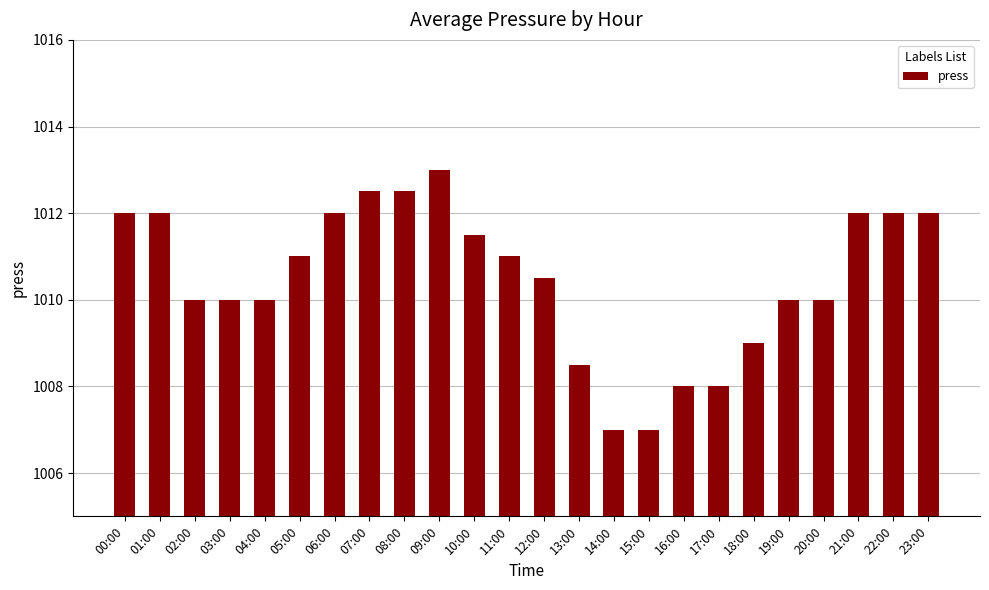

How many series are shown in this chart?

1